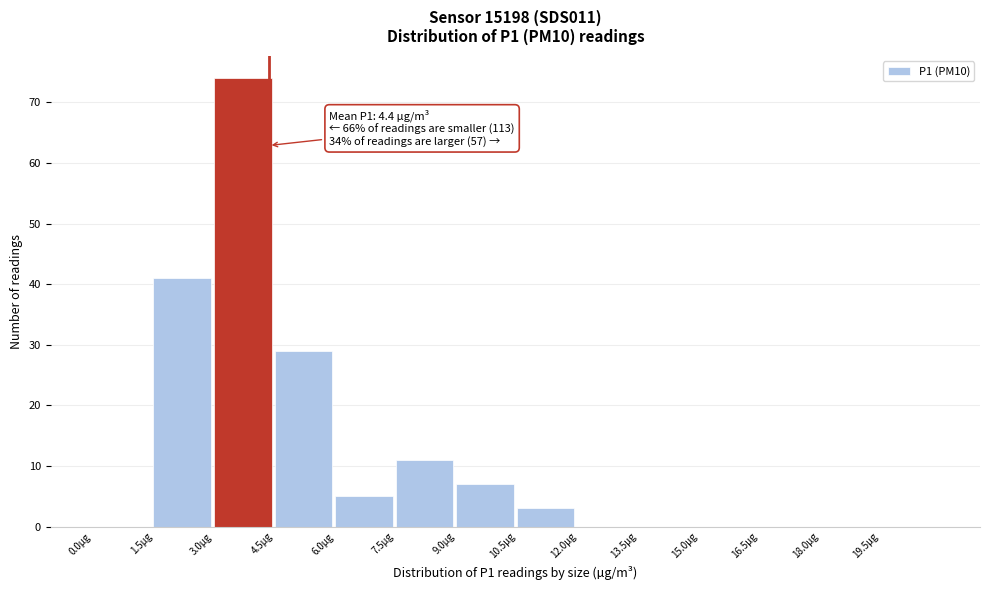

Over which range of the x-axis is the bar tallest?

3.0 to 4.5